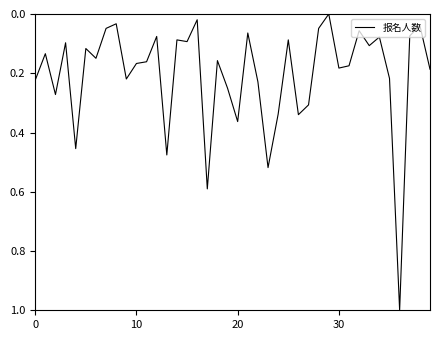

What is the maximum value shown in the chart?

1.0